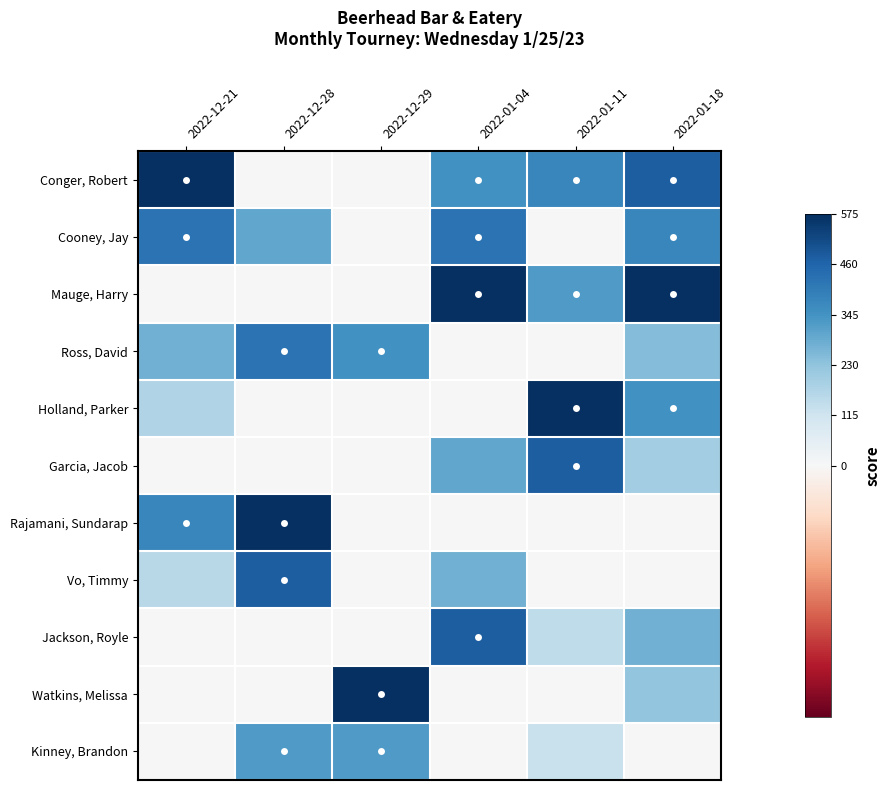

Reading right to left, extract all data points from this chart.

Conger, Robert: 2022-01-18=0.8	2022-01-11=0.7	2022-01-04=0.6	2022-12-29=0.0	2022-12-28=0.0	2022-12-21=1.0
Cooney, Jay: 2022-01-18=0.7	2022-01-11=0.0	2022-01-04=0.7	2022-12-29=0.0	2022-12-28=0.5	2022-12-21=0.7
Mauge, Harry: 2022-01-18=1.0	2022-01-11=0.6	2022-01-04=1.0	2022-12-29=0.0	2022-12-28=0.0	2022-12-21=0.0
Ross, David: 2022-01-18=0.4	2022-01-11=0.0	2022-01-04=0.0	2022-12-29=0.6	2022-12-28=0.7	2022-12-21=0.5
Holland, Parker: 2022-01-18=0.6	2022-01-11=1.0	2022-01-04=0.0	2022-12-29=0.0	2022-12-28=0.0	2022-12-21=0.3
Garcia, Jacob: 2022-01-18=0.3	2022-01-11=0.8	2022-01-04=0.5	2022-12-29=0.0	2022-12-28=0.0	2022-12-21=0.0
Rajamani, Sundarap: 2022-01-18=0.0	2022-01-11=0.0	2022-01-04=0.0	2022-12-29=0.0	2022-12-28=1.0	2022-12-21=0.7
Vo, Timmy: 2022-01-18=0.0	2022-01-11=0.0	2022-01-04=0.5	2022-12-29=0.0	2022-12-28=0.8	2022-12-21=0.3
Jackson, Royle: 2022-01-18=0.5	2022-01-11=0.3	2022-01-04=0.8	2022-12-29=0.0	2022-12-28=0.0	2022-12-21=0.0
Watkins, Melissa: 2022-01-18=0.4	2022-01-11=0.0	2022-01-04=0.0	2022-12-29=1.0	2022-12-28=0.0	2022-12-21=0.0
Kinney, Brandon: 2022-01-18=0.0	2022-01-11=0.2	2022-01-04=0.0	2022-12-29=0.6	2022-12-28=0.6	2022-12-21=0.0